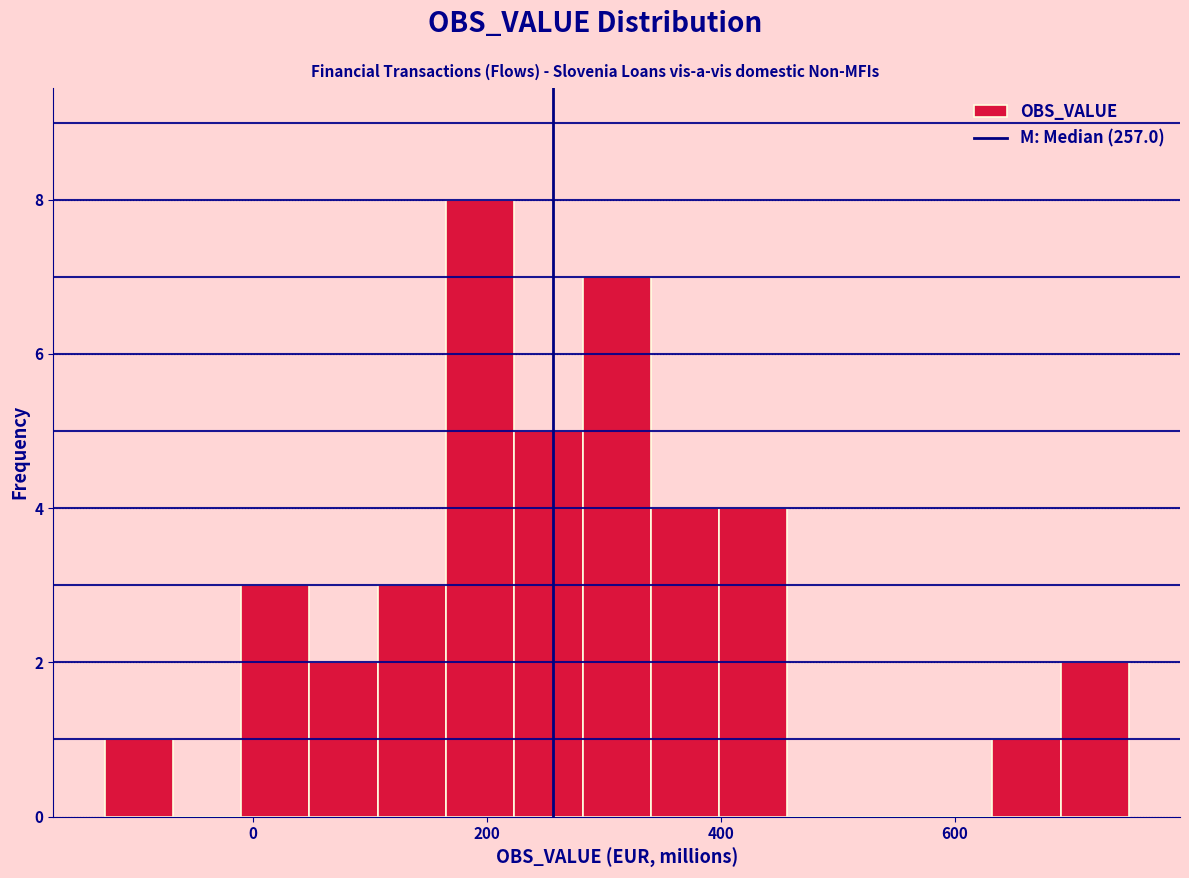

Read against the x-axis, roughly where is the centre of the tallest bar?

200